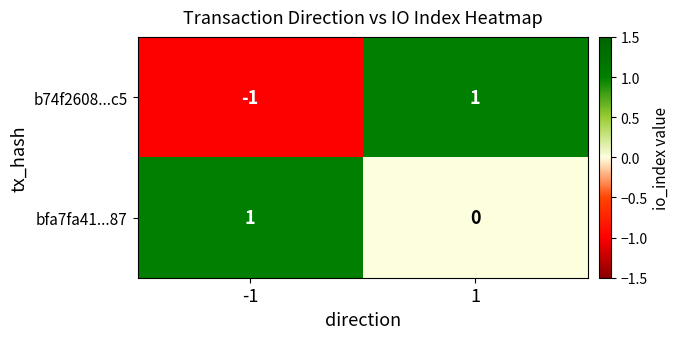

Which series has the largest total across all categories?

bfa7fa41...87